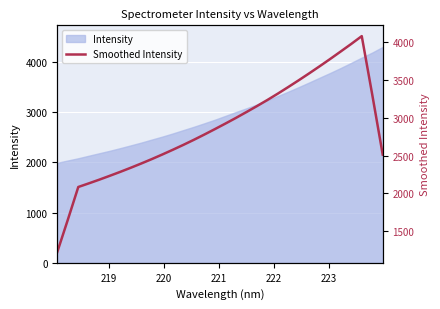

Reading right to left, transcribe all the data shown in this chart.

2512.0	3307.6	4082.8	3979.5	3879.7	3780.9	3684.5	3590.4	3498.3	3408.4	3320.5	3235.9	3154.5	3075.6	2998.0	2923.2	2849.9	2778.1	2708.3	2641.2	2576.5	2513.7	2453.0	2394.7	2338.3	2283.8	2231.4	2180.1	2130.8	2082.9	1647.0	1221.0